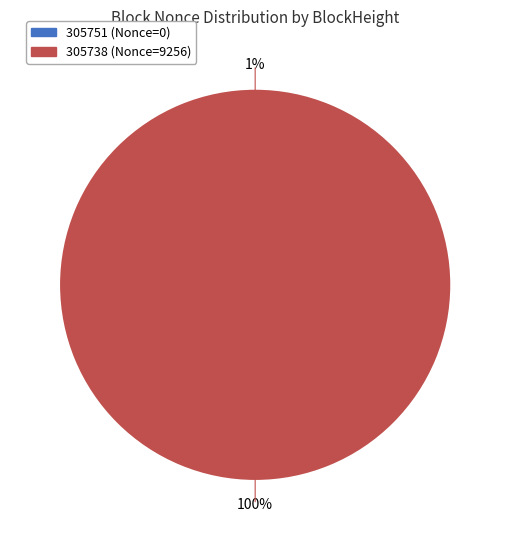

To the nearest percent, what is the combined percentage of 305738 and 305751?

100%